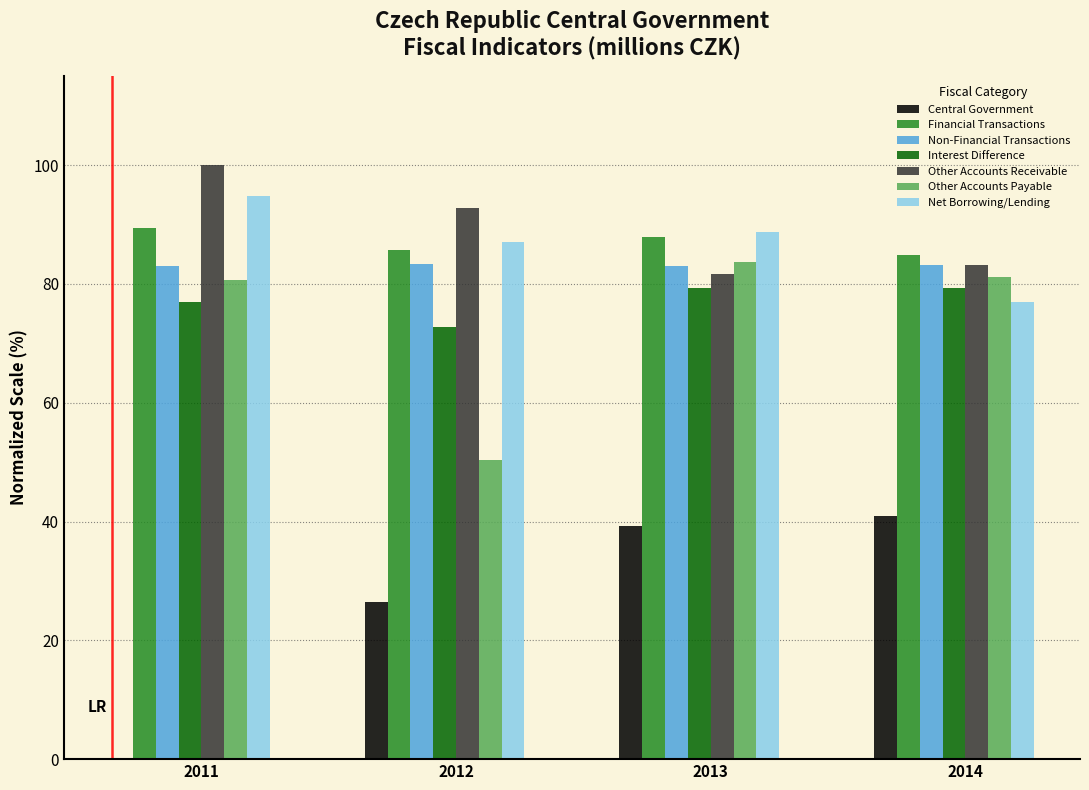

What is the total value across all series at 2013?

543.5